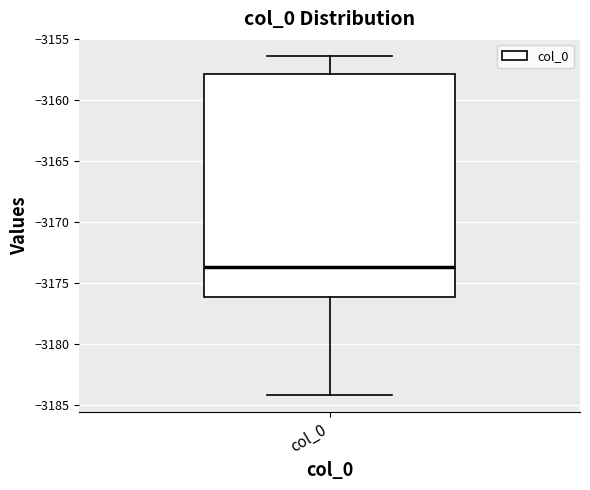

Read this box plot against the y-axis: the position of the median line, the range covered by the box, and the ends of both whiskers. The values are not printed on the chart, so give them approximately, as read against the axis.

median -3173.5, box -3176.0 to -3158.0, whiskers -3184.0 to -3156.5